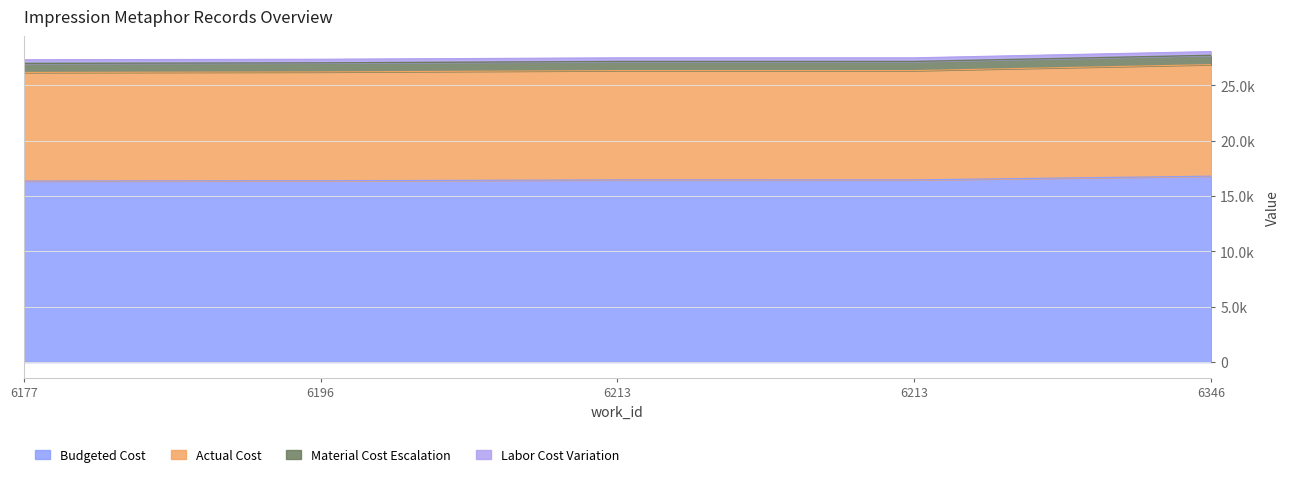

The Actual Cost series shows 44673.9 at 6213. True or false?

False